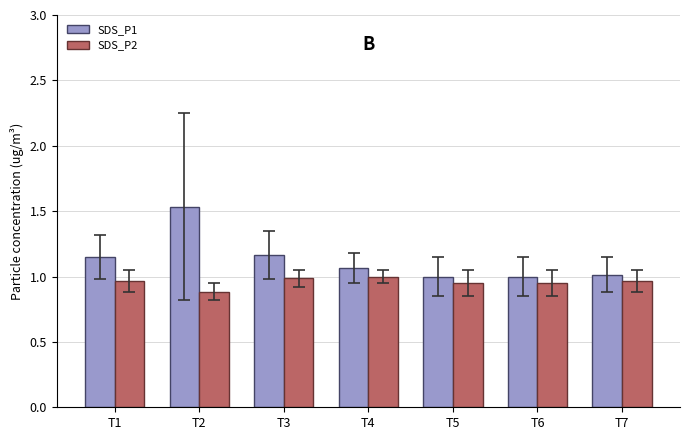

List the series in order of their peak value, lowest first.

SDS_P2, SDS_P1